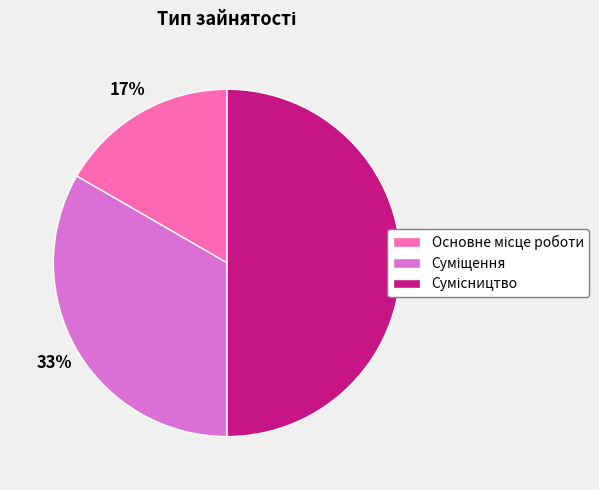

To the nearest percent, what is the difference between the largest and smallest slice percentages?

33%